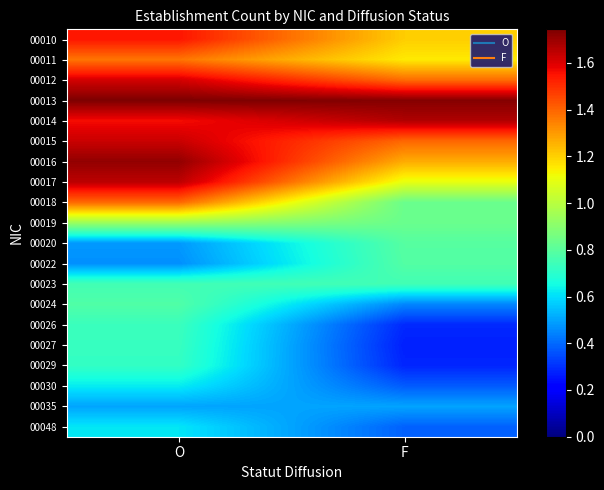

Reading left to right, transcribe all the data shown in this chart.

00010: O=1.5	F=1.2
00011: O=1.4	F=1.2
00012: O=1.6	F=1.4
00013: O=1.7	F=1.7
00014: O=1.6	F=1.7
00015: O=1.6	F=1.4
00016: O=1.7	F=1.3
00017: O=1.6	F=1.1
00018: O=1.4	F=0.8
00019: O=0.9	F=0.8
00020: O=0.5	F=0.8
00022: O=0.5	F=0.8
00023: O=0.7	F=0.7
00024: O=0.8	F=0.4
00026: O=0.7	F=0.3
00027: O=0.7	F=0.3
00029: O=0.7	F=0.3
00030: O=0.6	F=0.4
00035: O=0.5	F=0.5
00048: O=0.6	F=0.4